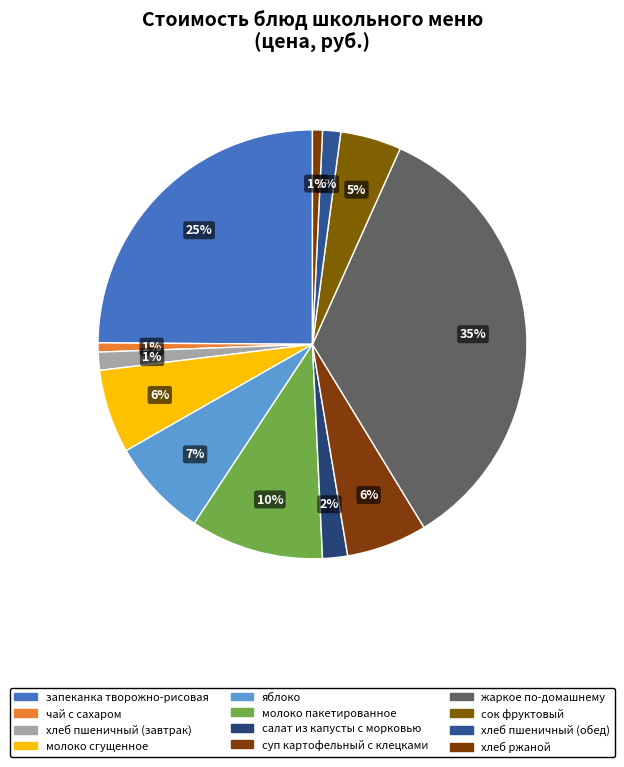

What is the total percentage of запеканка творожно-рисовая and сок фруктовый?

29.5%